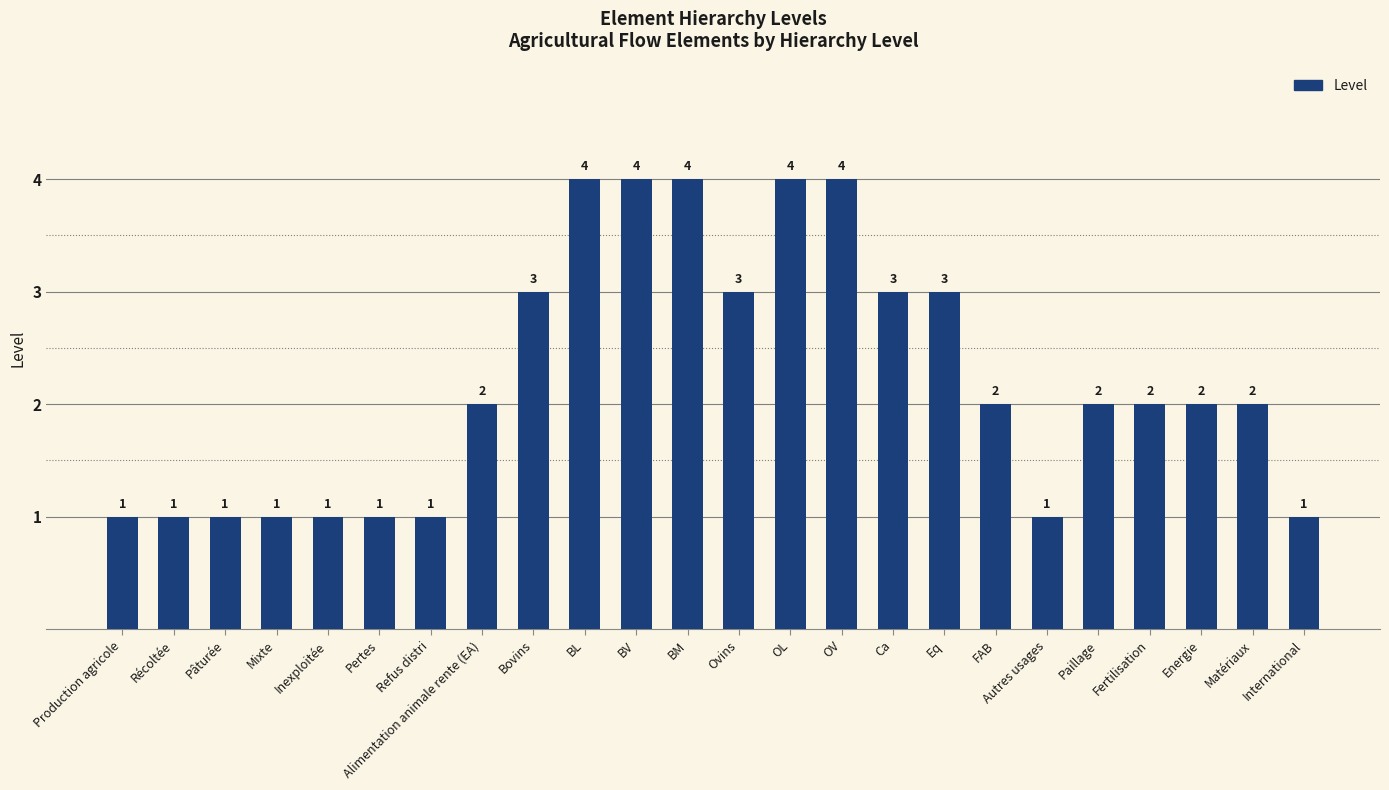

What is the greatest value displayed?

4